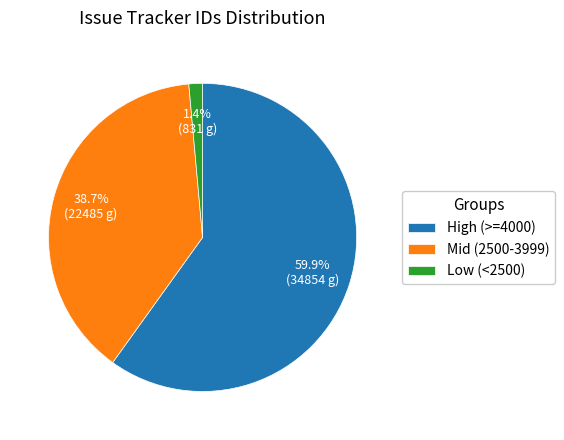

How much of the chart is everything except Low (<2500)?

98.6%